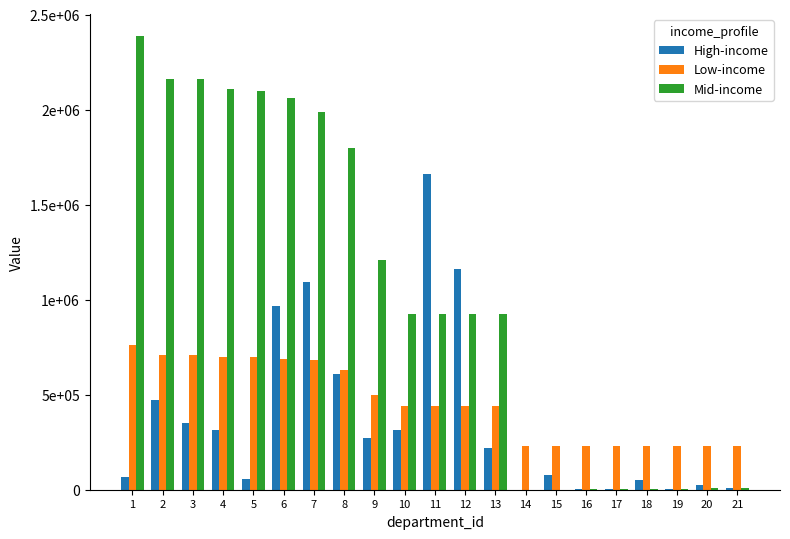

The High-income series shows 607800.0 at 8. True or false?

True